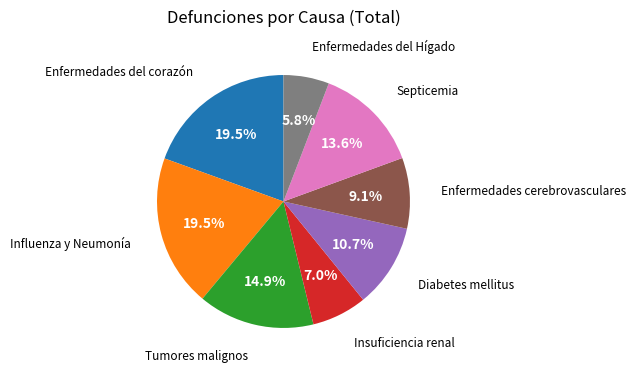

Is there a majority slice in this chart?

No